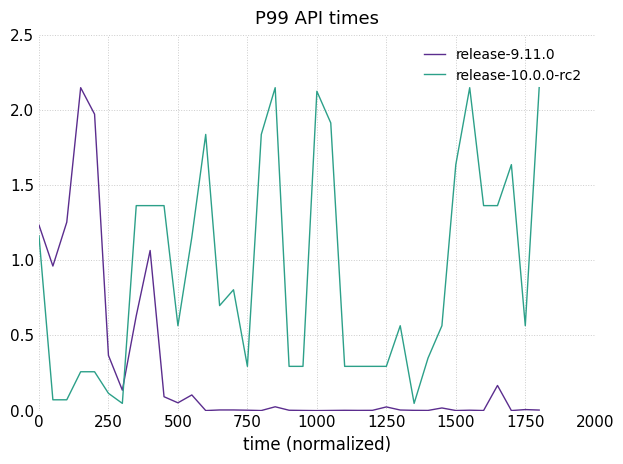

Rank the series by their average value, from highest to lowest.

release-10.0.0-rc2, release-9.11.0